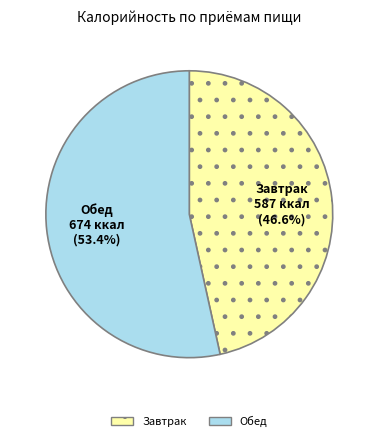

Combined, do Обед and Завтрак account for over 50%?

Yes